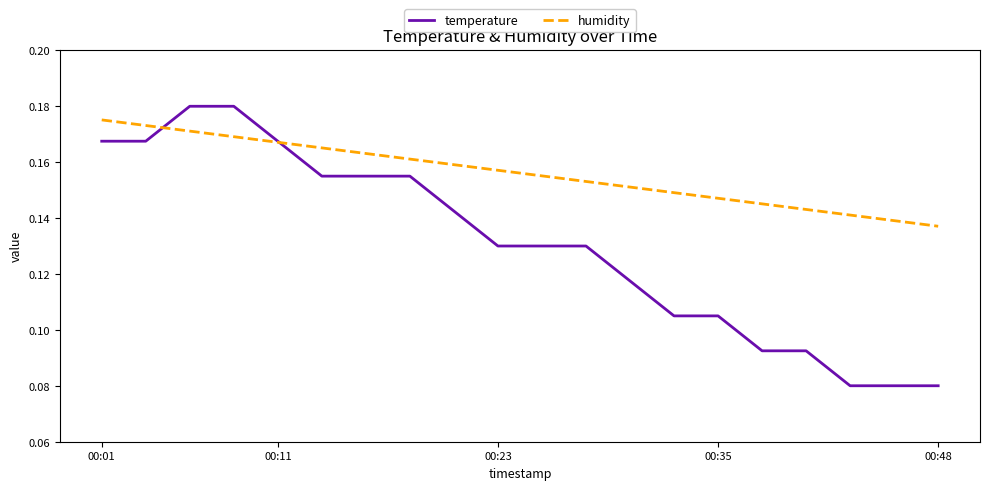

List the series in order of their overall mean, highest first.

humidity, temperature